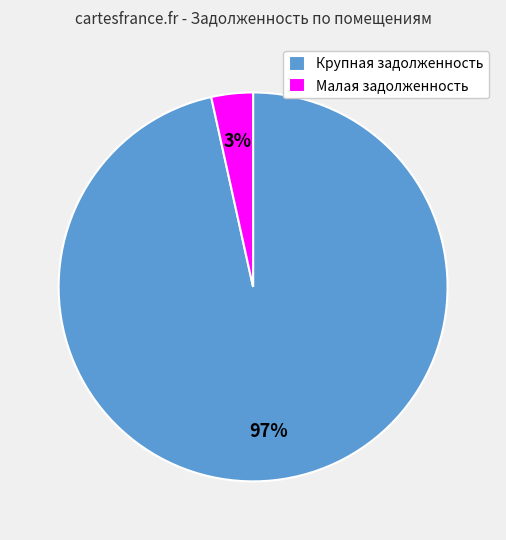

Is there any slice that represents more than half of the pie?

Yes